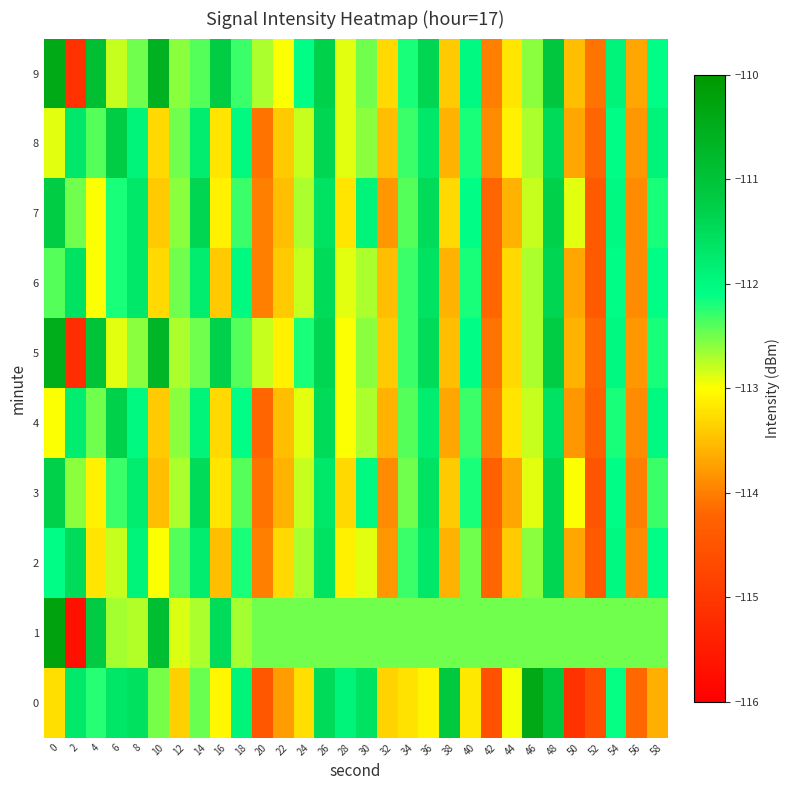

What is the difference between the highest and lowest values at 50?

2.6